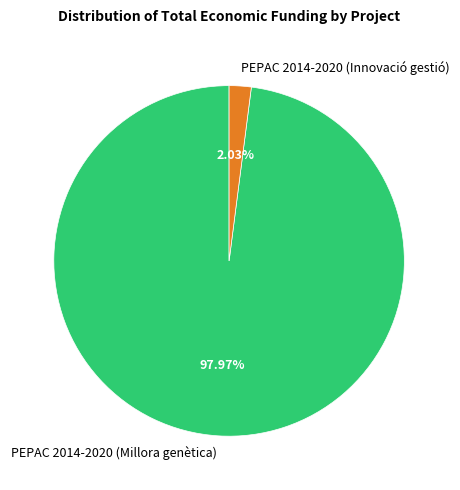

Combined, do PEPAC 2014-2020 (Innovació gestió) and PEPAC 2014-2020 (Millora genètica) account for over 50%?

Yes